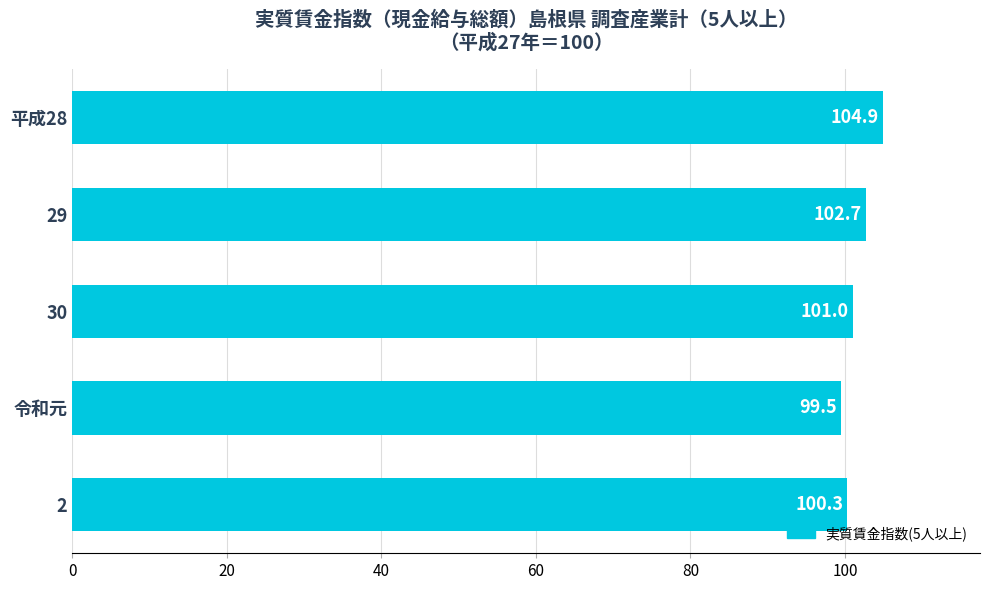

What is the approximate value at 29?

102.7